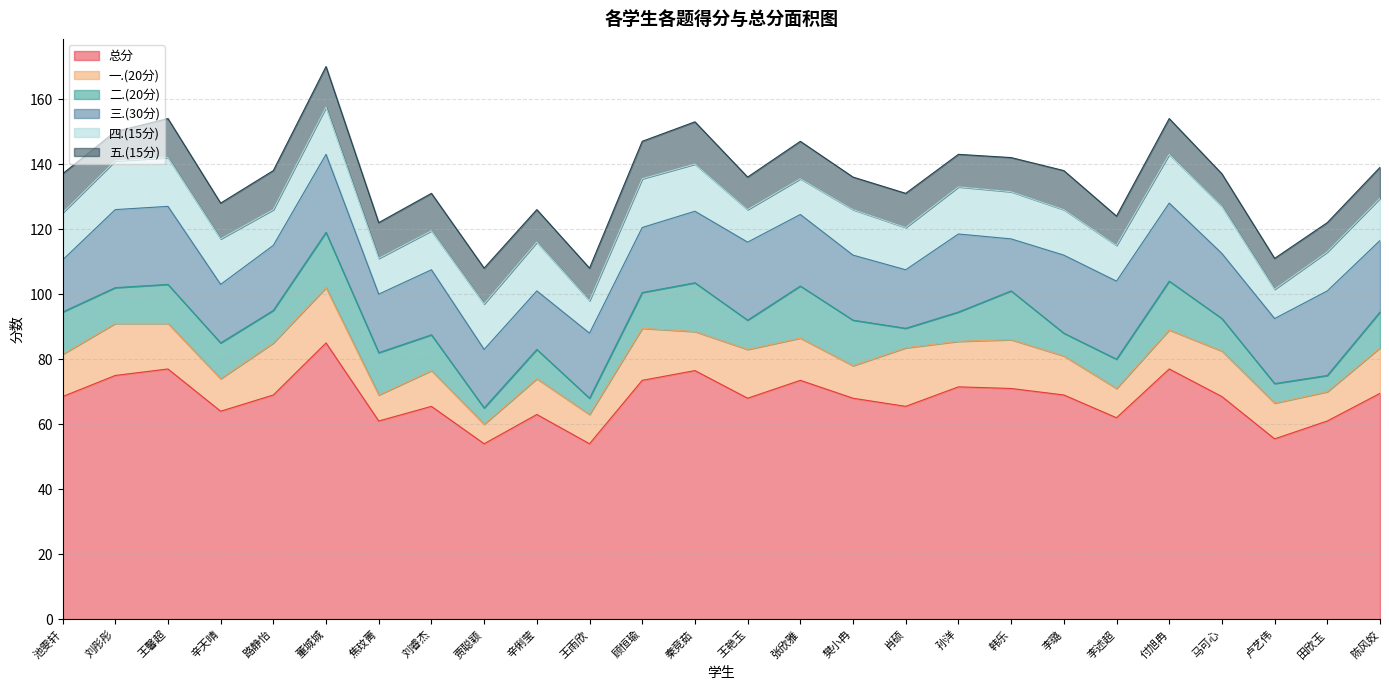

At how many categories does at least one series exceed 56?

23